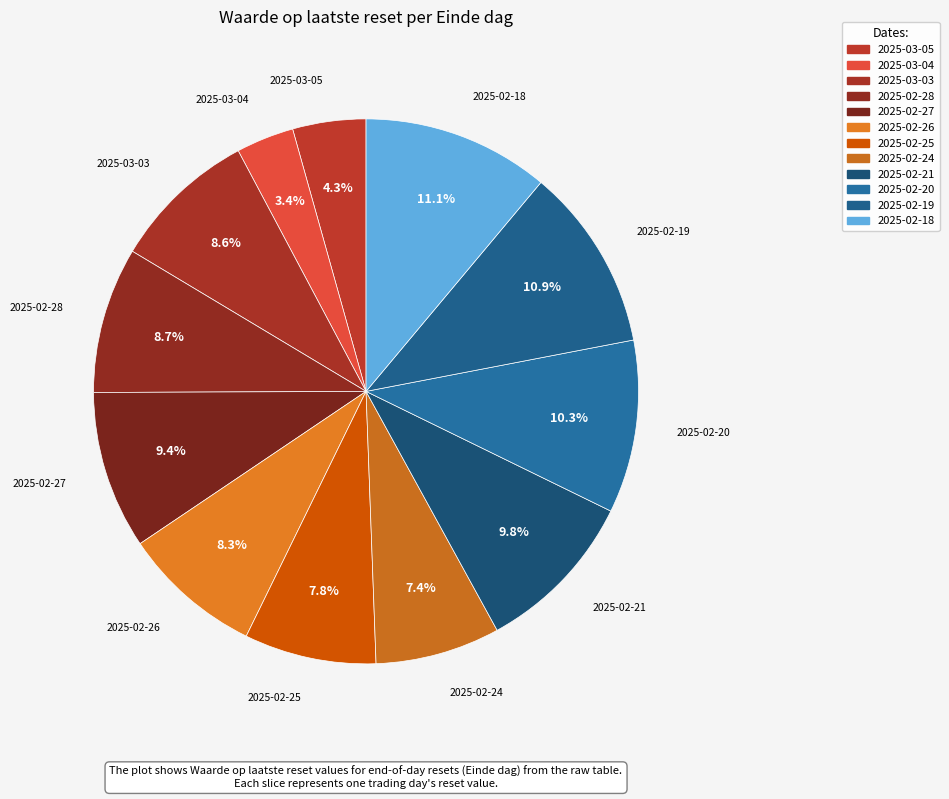

Which category has the smallest portion of the pie?

2025-03-04